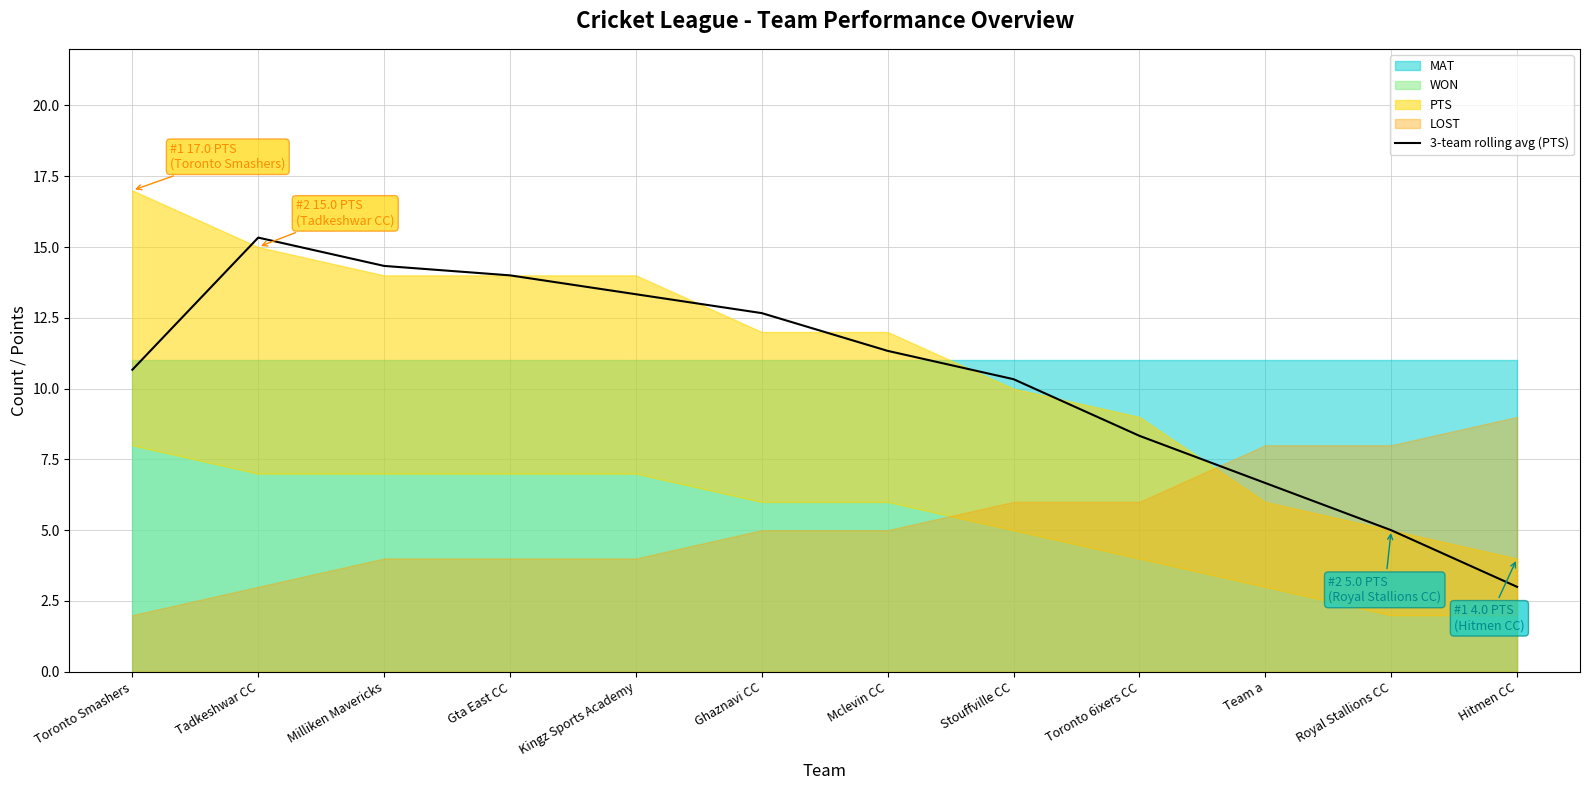

Is it true that the value at Toronto 6ixers CC is 8.3?

True